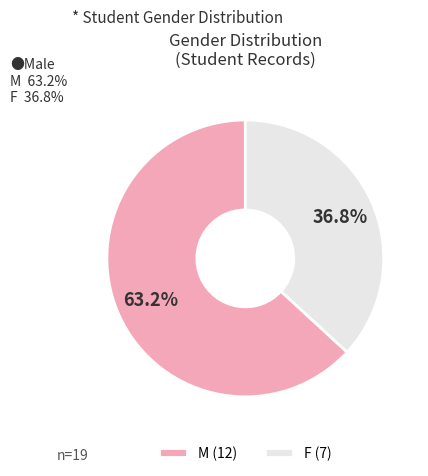

Is the sum of F and M greater than half?

Yes